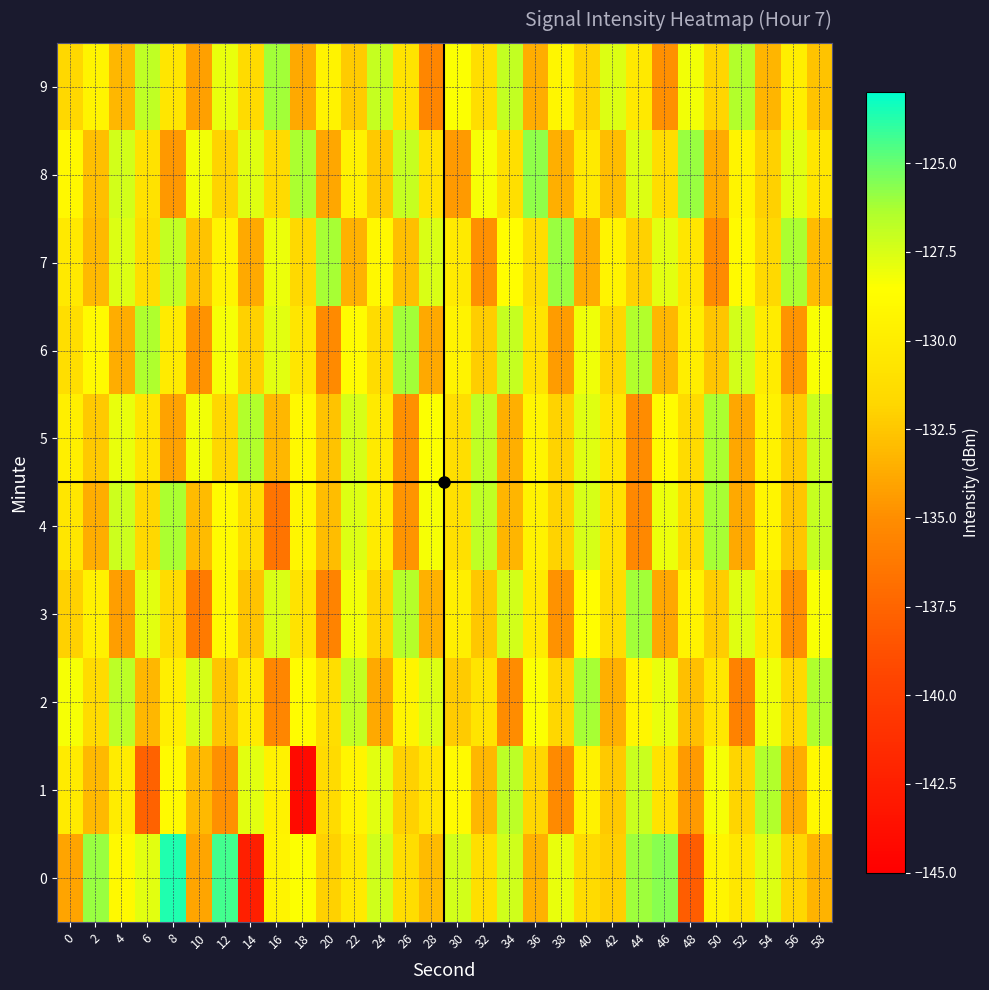

Which label corresponds to the largest value in the chart?

8